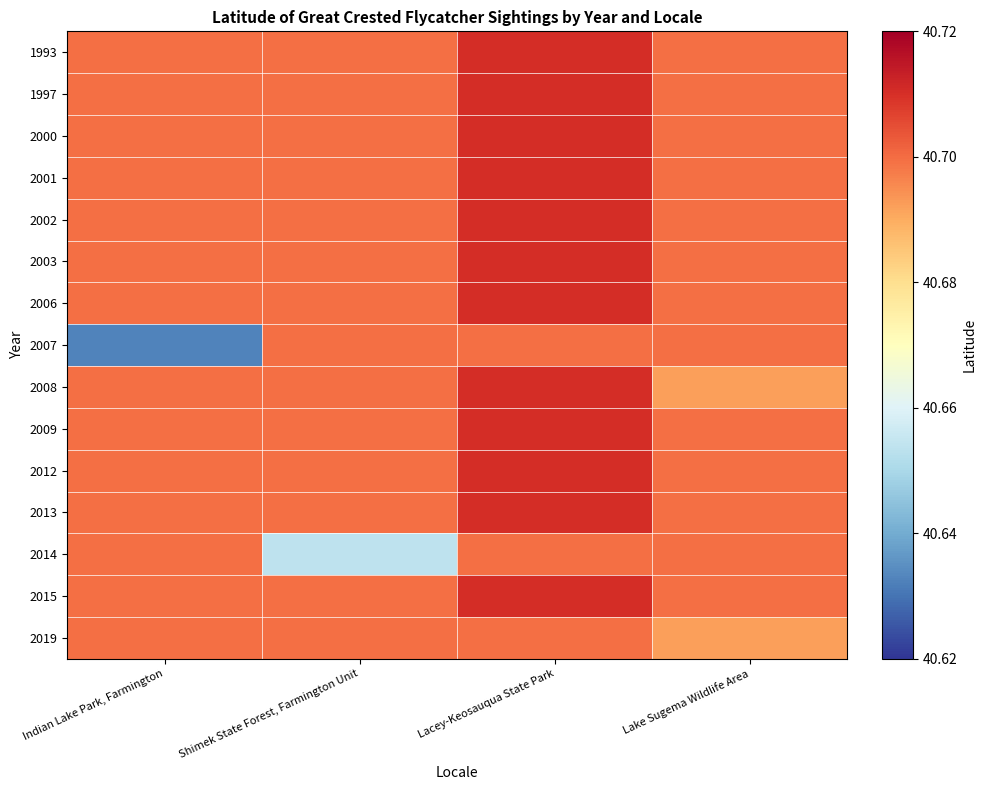

Reading left to right, transcribe all the data shown in this chart.

1993: Indian Lake Park, Farmington=40.7	Shimek State Forest, Farmington Unit=40.7	Lacey-Keosauqua State Park=40.7	Lake Sugema Wildlife Area=40.7
1997: Indian Lake Park, Farmington=40.7	Shimek State Forest, Farmington Unit=40.7	Lacey-Keosauqua State Park=40.7	Lake Sugema Wildlife Area=40.7
2000: Indian Lake Park, Farmington=40.7	Shimek State Forest, Farmington Unit=40.7	Lacey-Keosauqua State Park=40.7	Lake Sugema Wildlife Area=40.7
2001: Indian Lake Park, Farmington=40.7	Shimek State Forest, Farmington Unit=40.7	Lacey-Keosauqua State Park=40.7	Lake Sugema Wildlife Area=40.7
2002: Indian Lake Park, Farmington=40.7	Shimek State Forest, Farmington Unit=40.7	Lacey-Keosauqua State Park=40.7	Lake Sugema Wildlife Area=40.7
2003: Indian Lake Park, Farmington=40.7	Shimek State Forest, Farmington Unit=40.7	Lacey-Keosauqua State Park=40.7	Lake Sugema Wildlife Area=40.7
2006: Indian Lake Park, Farmington=40.7	Shimek State Forest, Farmington Unit=40.7	Lacey-Keosauqua State Park=40.7	Lake Sugema Wildlife Area=40.7
2007: Indian Lake Park, Farmington=40.6	Shimek State Forest, Farmington Unit=40.7	Lacey-Keosauqua State Park=40.7	Lake Sugema Wildlife Area=40.7
2008: Indian Lake Park, Farmington=40.7	Shimek State Forest, Farmington Unit=40.7	Lacey-Keosauqua State Park=40.7	Lake Sugema Wildlife Area=40.7
2009: Indian Lake Park, Farmington=40.7	Shimek State Forest, Farmington Unit=40.7	Lacey-Keosauqua State Park=40.7	Lake Sugema Wildlife Area=40.7
2012: Indian Lake Park, Farmington=40.7	Shimek State Forest, Farmington Unit=40.7	Lacey-Keosauqua State Park=40.7	Lake Sugema Wildlife Area=40.7
2013: Indian Lake Park, Farmington=40.7	Shimek State Forest, Farmington Unit=40.7	Lacey-Keosauqua State Park=40.7	Lake Sugema Wildlife Area=40.7
2014: Indian Lake Park, Farmington=40.7	Shimek State Forest, Farmington Unit=40.7	Lacey-Keosauqua State Park=40.7	Lake Sugema Wildlife Area=40.7
2015: Indian Lake Park, Farmington=40.7	Shimek State Forest, Farmington Unit=40.7	Lacey-Keosauqua State Park=40.7	Lake Sugema Wildlife Area=40.7
2019: Indian Lake Park, Farmington=40.7	Shimek State Forest, Farmington Unit=40.7	Lacey-Keosauqua State Park=40.7	Lake Sugema Wildlife Area=40.7